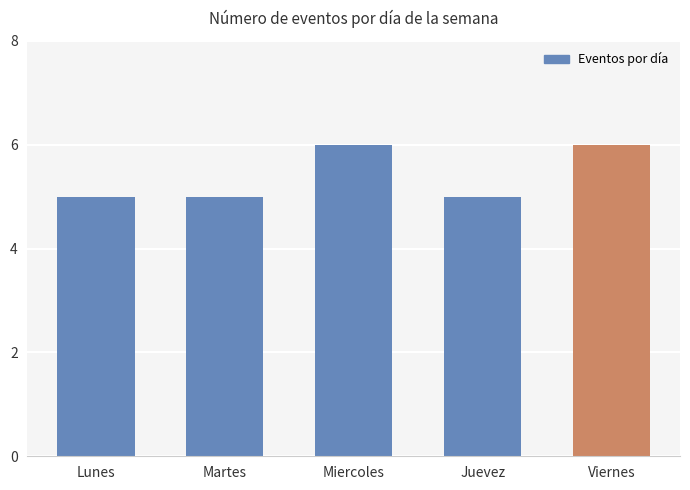

Are the bars grouped side by side (vs. stacked)?

No